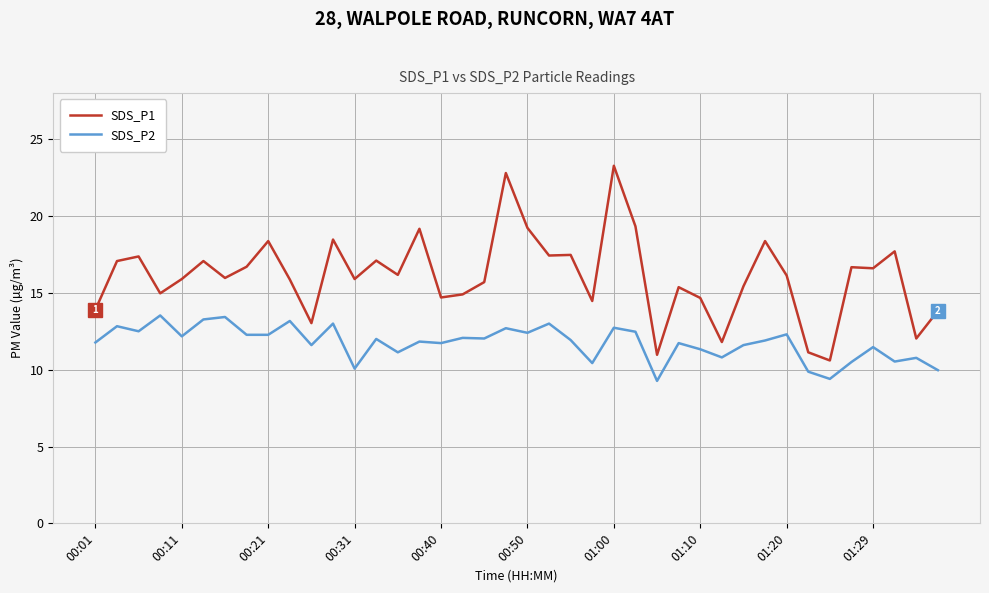

True or false: SDS_P1 and SDS_P2 intersect in this chart.

False